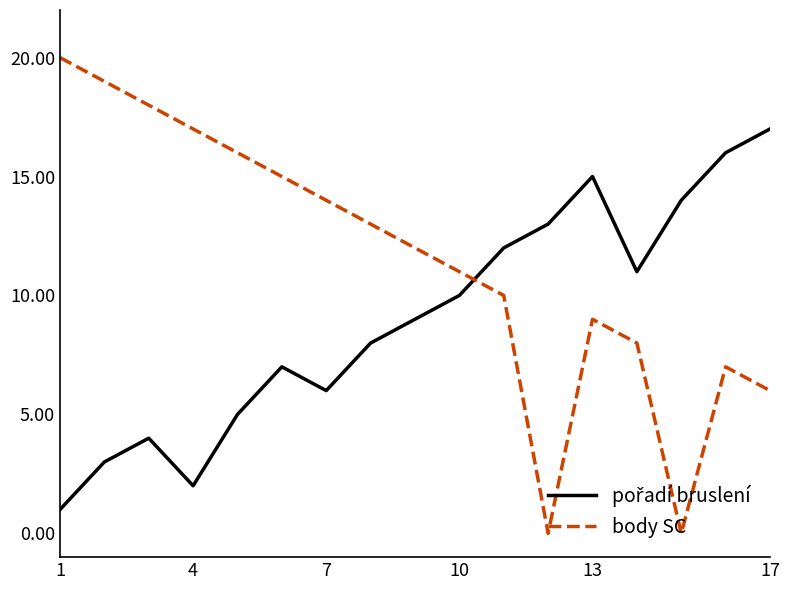

Which series has the largest range (max minus min)?

body SC